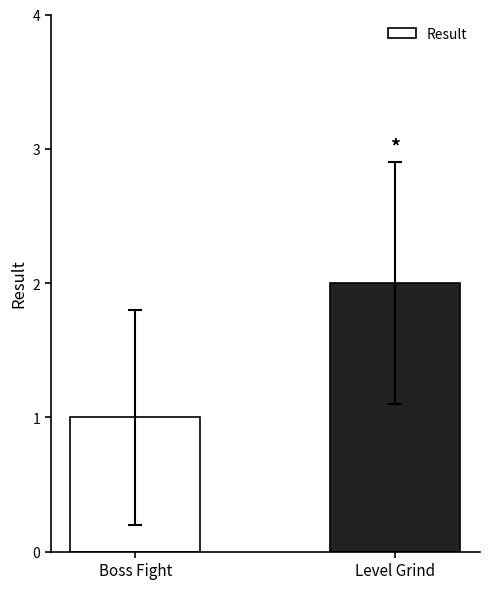

Does the chart contain stacked bars?

No